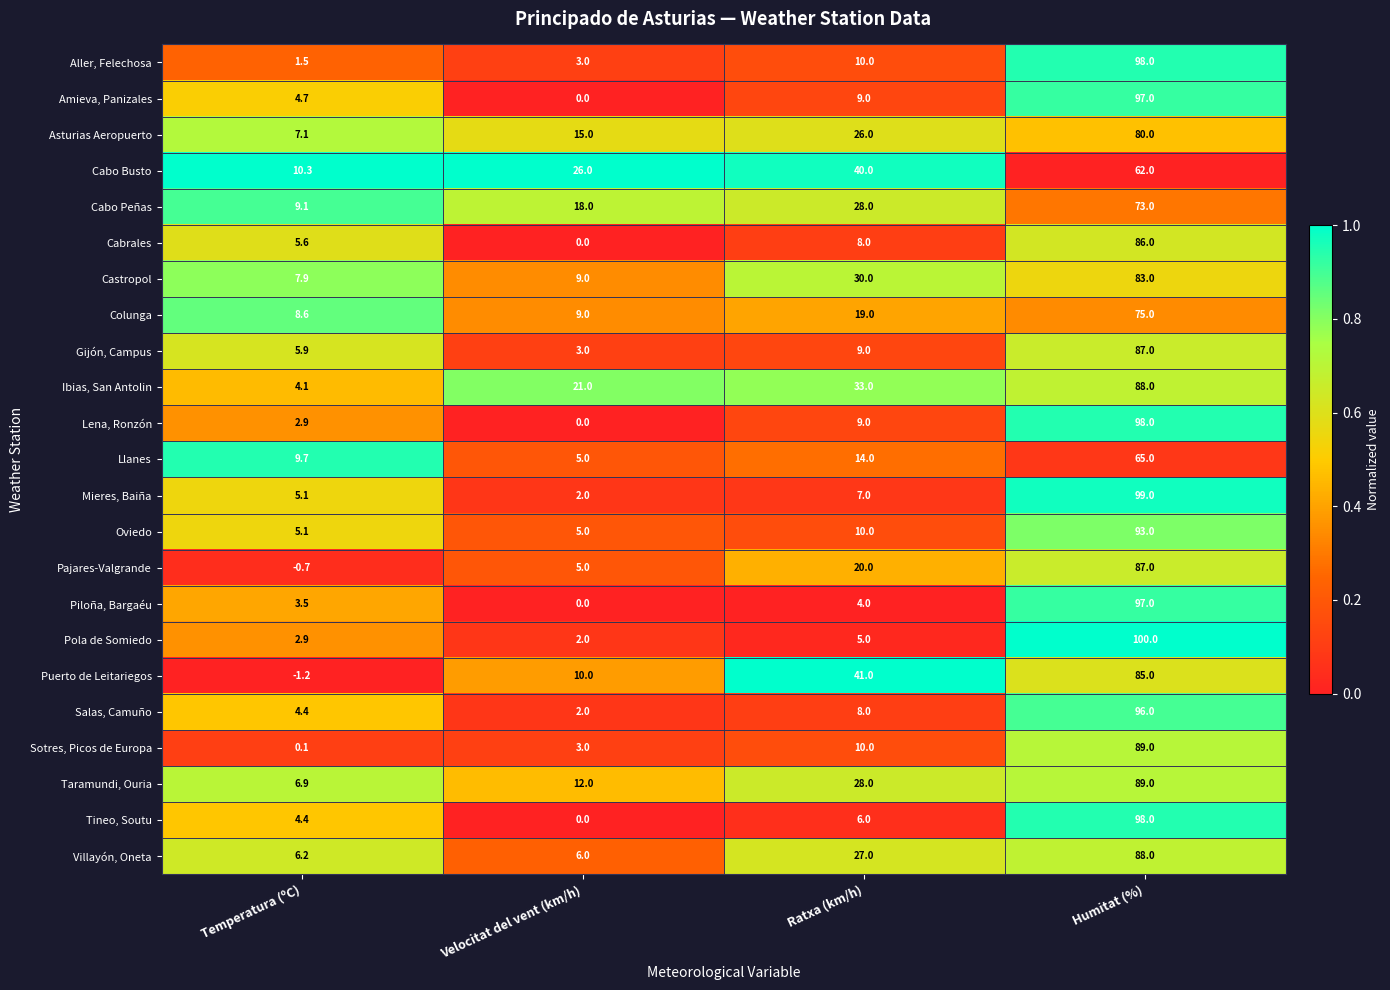

Which series has the largest total across all categories?

Ibias, San Antolin